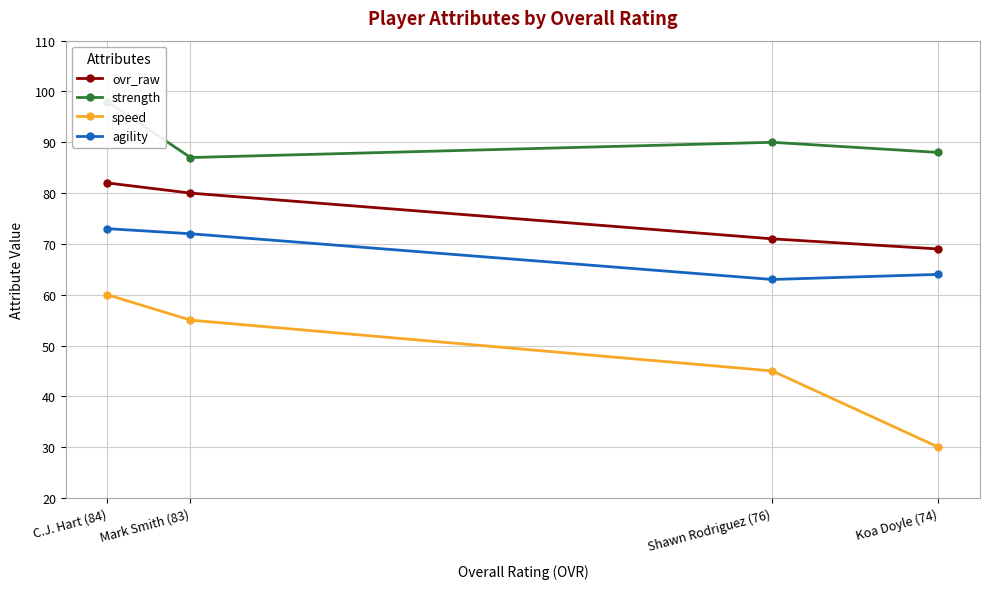

What is the difference between the maximum and second lowest values in the ovr_raw series?

11